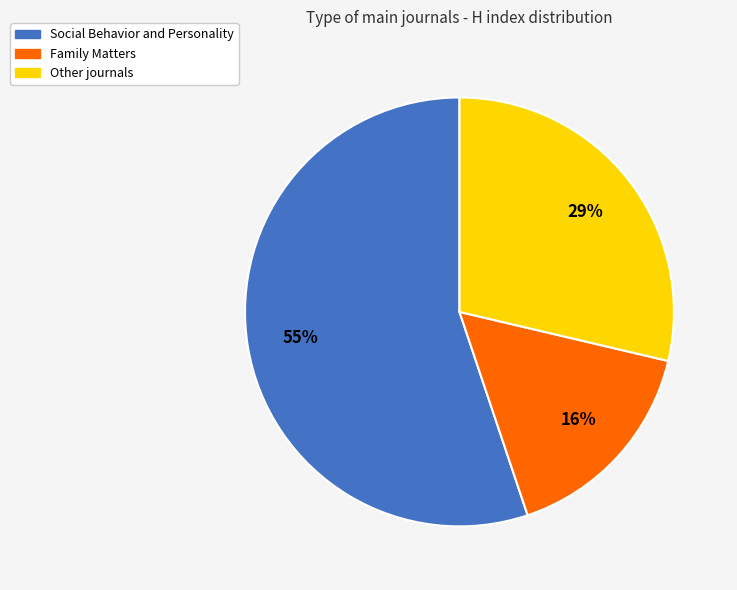

The Social Behavior and Personality slice represents 55% of the pie. True or false?

True